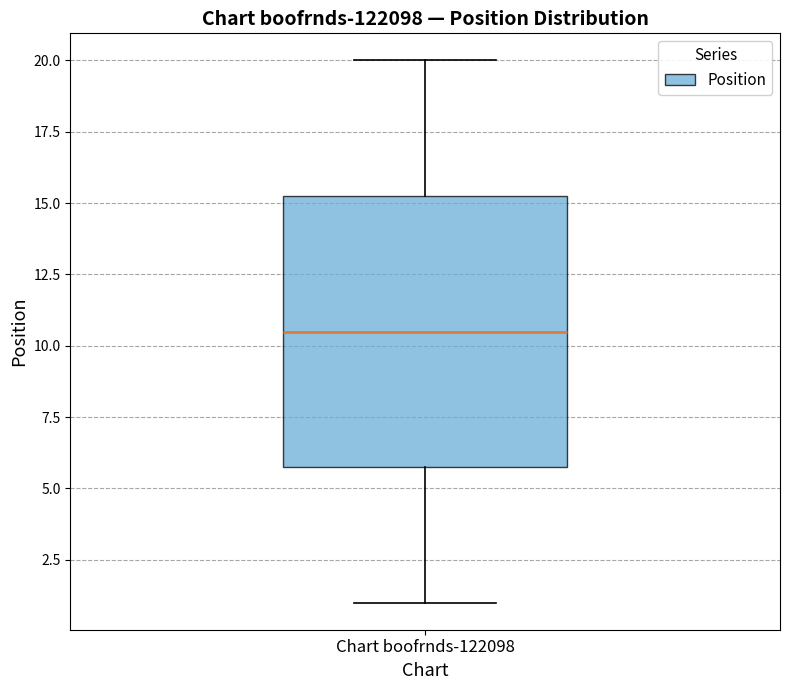

Transcribe this box plot: give where the median line is, the range the box spans, and where the two whiskers end, as read against the y-axis. The values are not printed on the chart, so give them approximately, as read against the axis.

median 10.5, box 6.0 to 15.5, whiskers 1.0 to 20.0